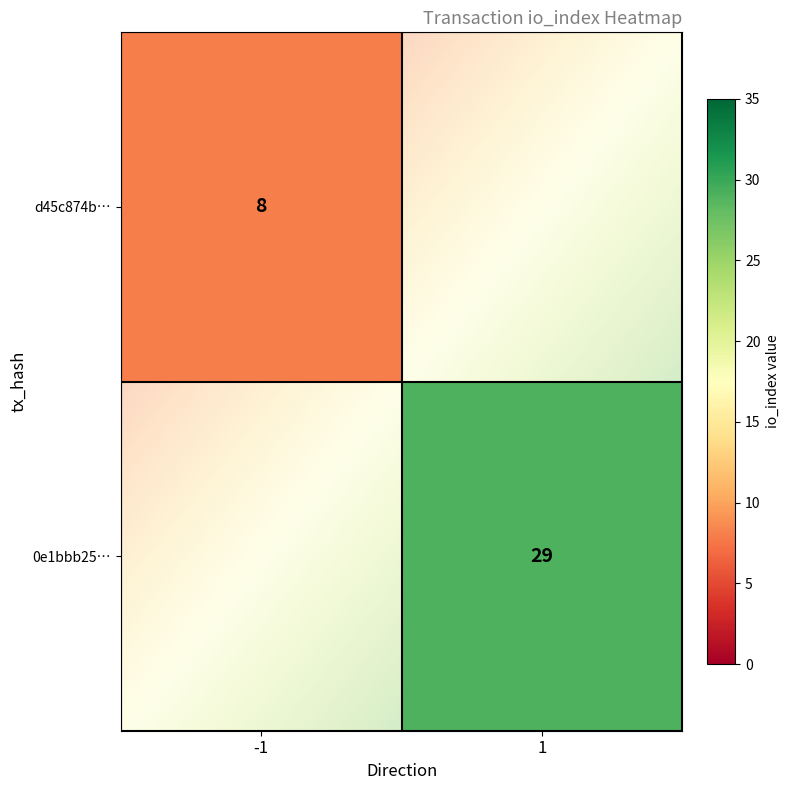

Which has a higher value, io_index or direction?

io_index